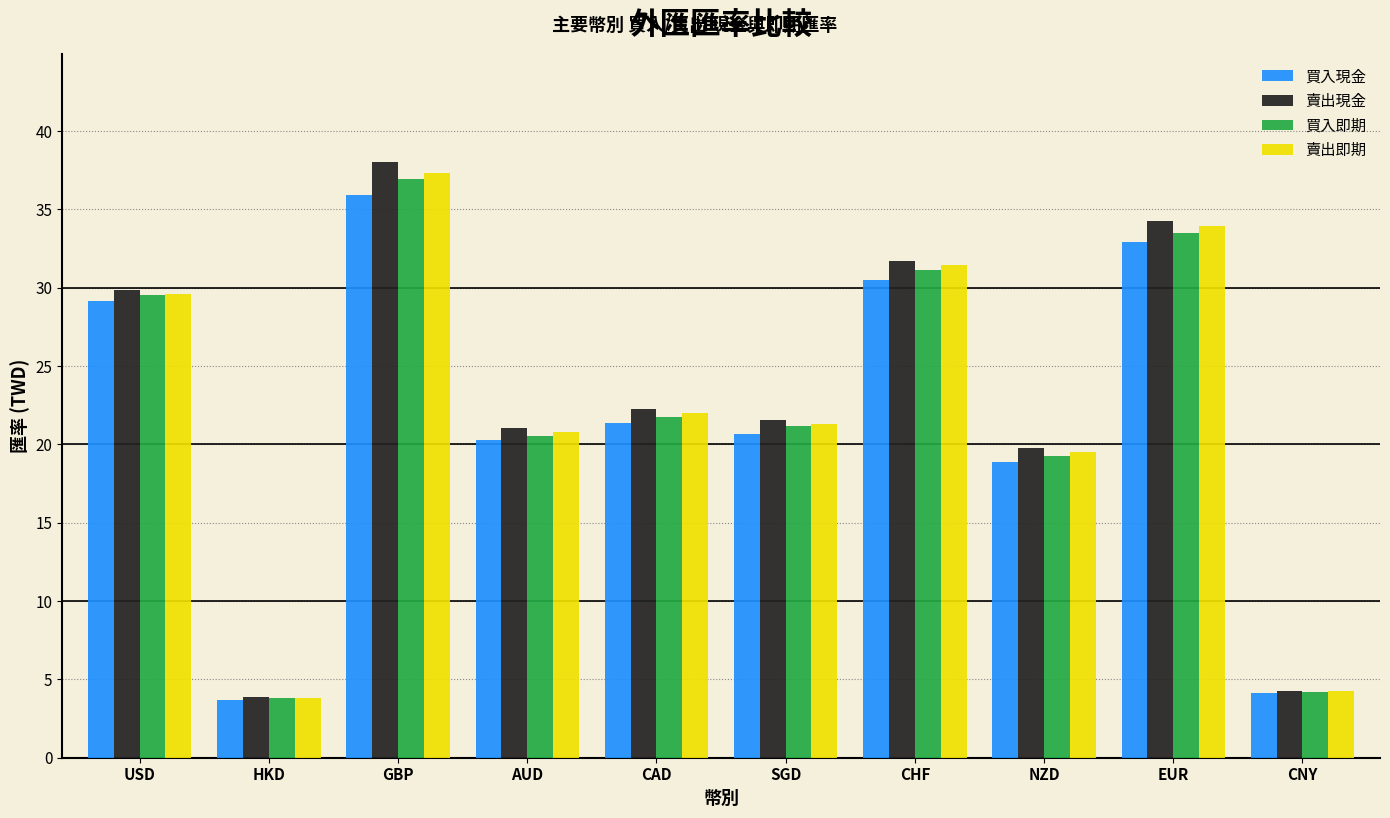

What is the maximum value for 賣出即期?

37.4